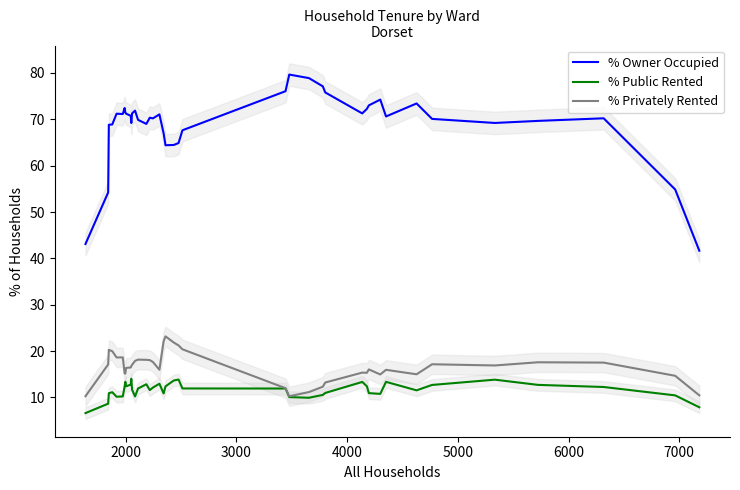

True or false: % Public Rented and % Owner Occupied cross at least once.

False